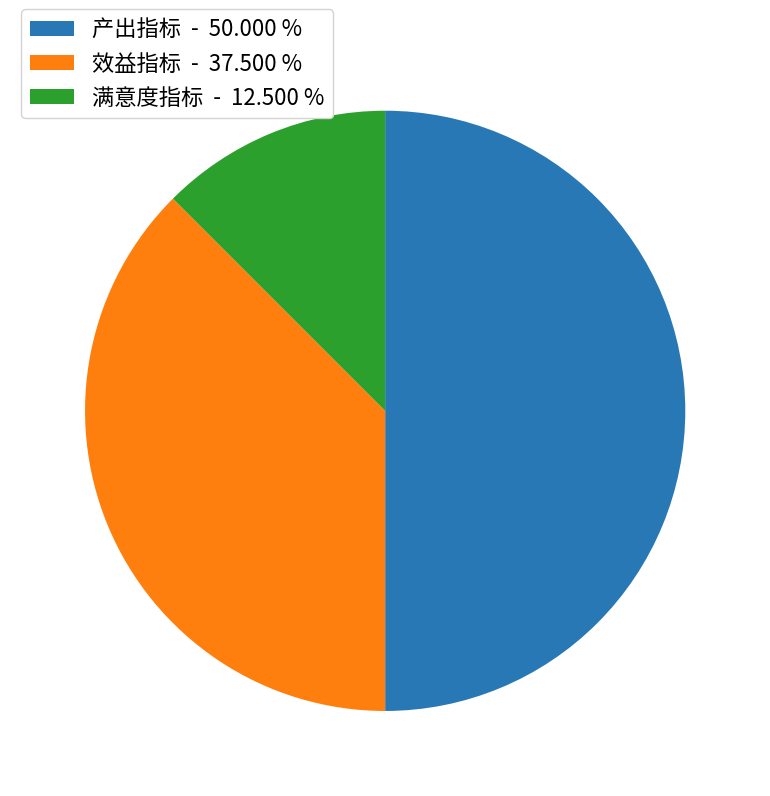

Approximately how many times larger is the value at 效益指标 compared to 产出指标?

0.8